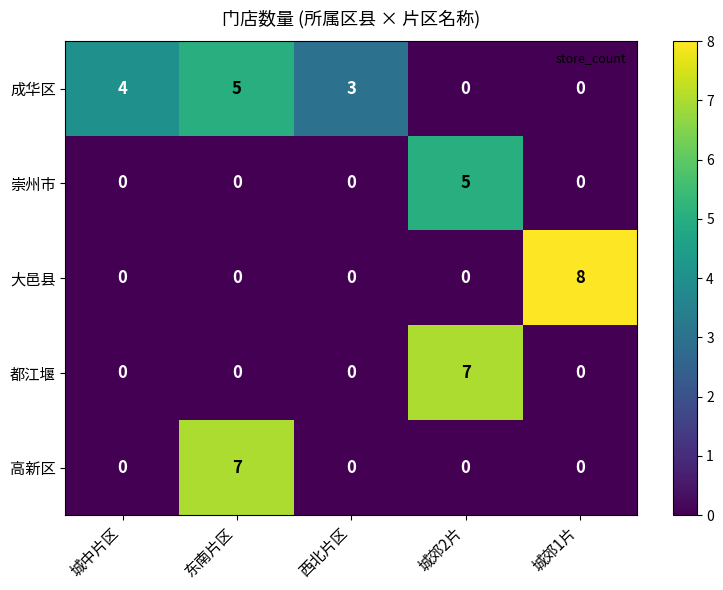

The 大邑县 series shows -4 at 城郊2片. True or false?

False